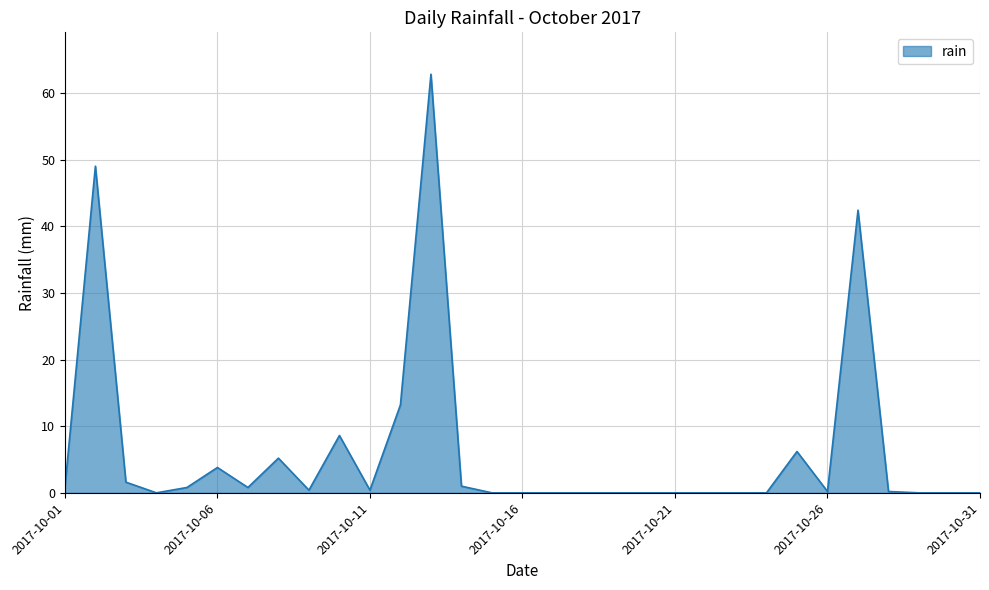

Does the chart have visible grid lines?

Yes